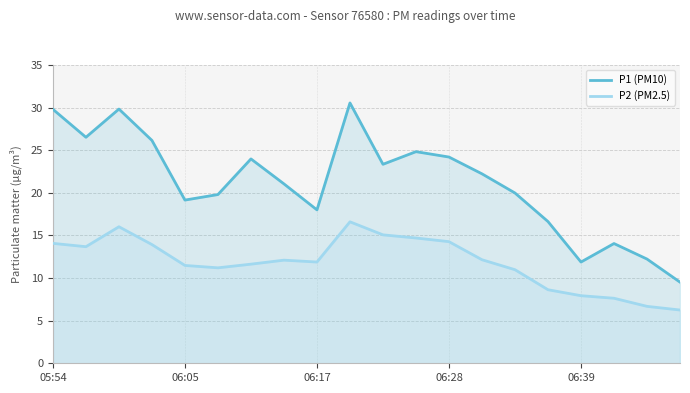

True or false: P2 (PM2.5) and P1 (PM10) intersect in this chart.

False